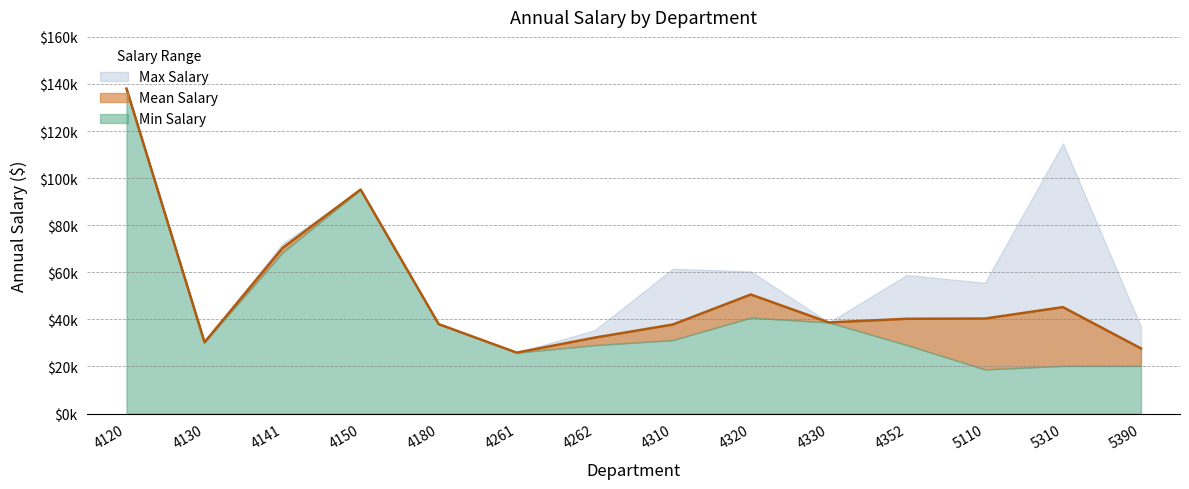

True or false: Max Salary and Min Salary intersect in this chart.

False